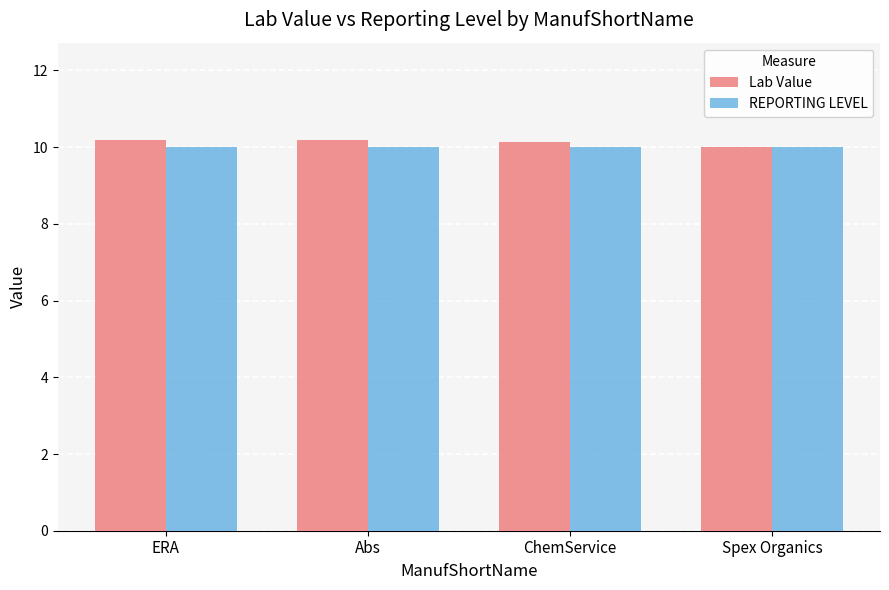

What is the maximum value shown in the chart?

10.2